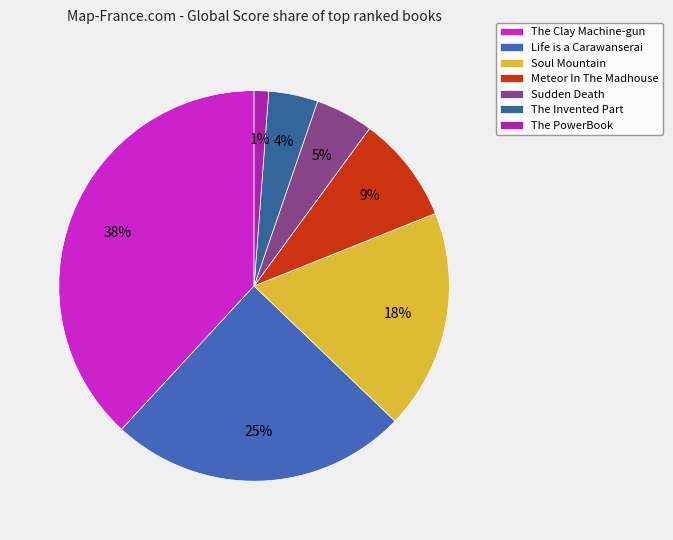

What percentage do Life is a Carawanserai and Meteor In The Madhouse together represent?

33.6%